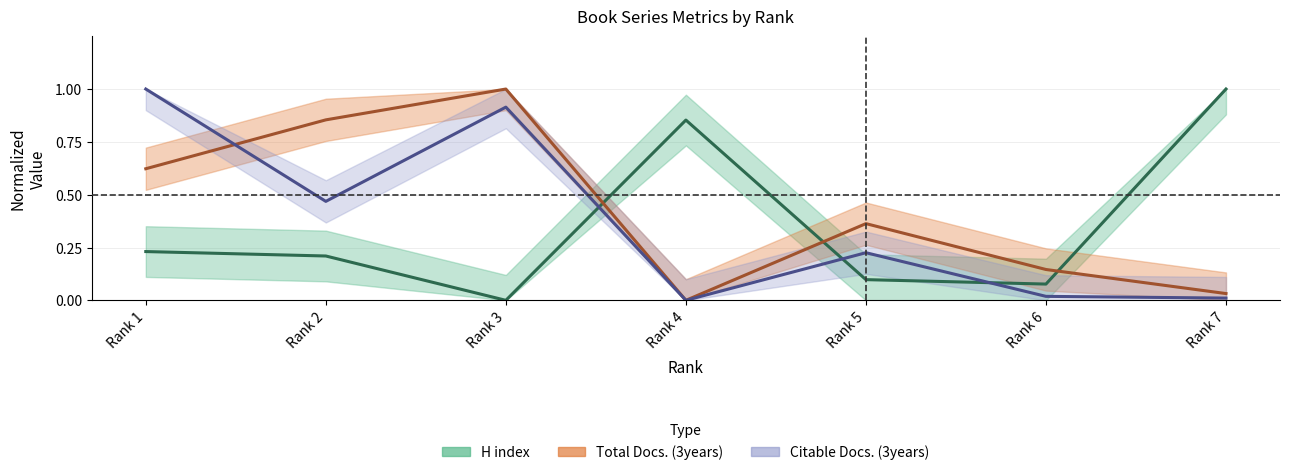

How many lines are shown in the chart?

3